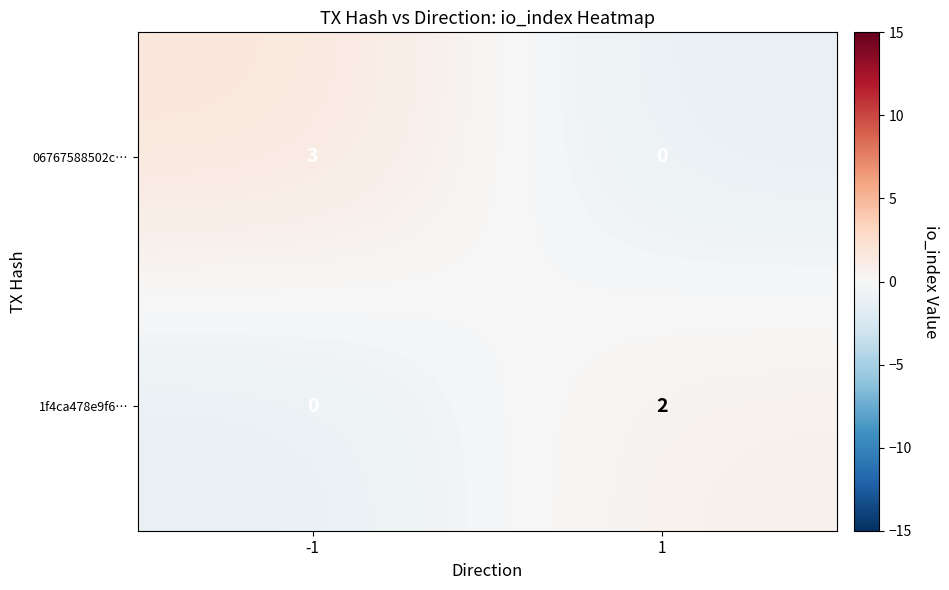

Rank the series at 1 from highest to lowest value.

1f4ca478e9f6…, 06767588502c…